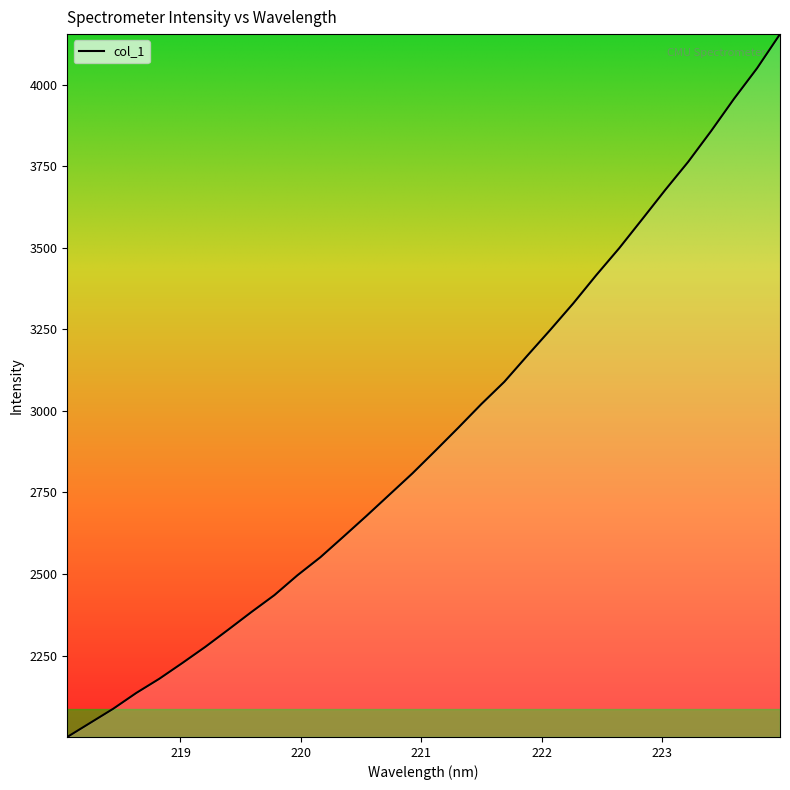

What is the minimum value shown in the chart?

2000.6